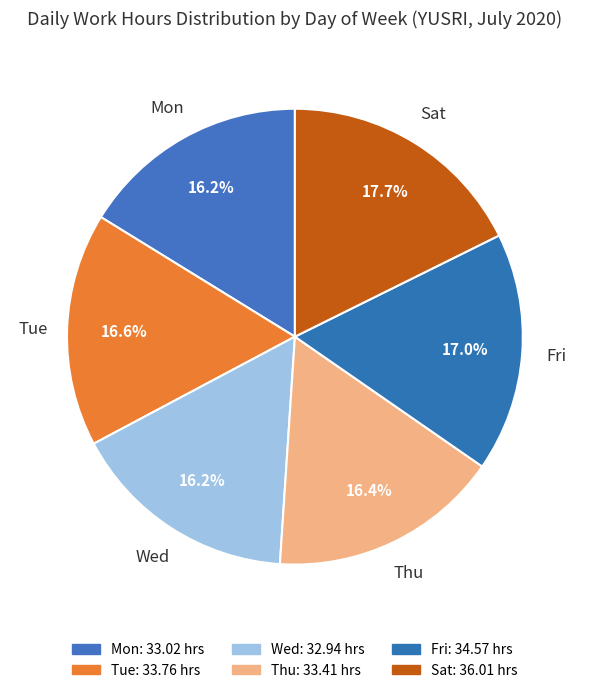

Which has a higher value, Sat or Mon?

Sat